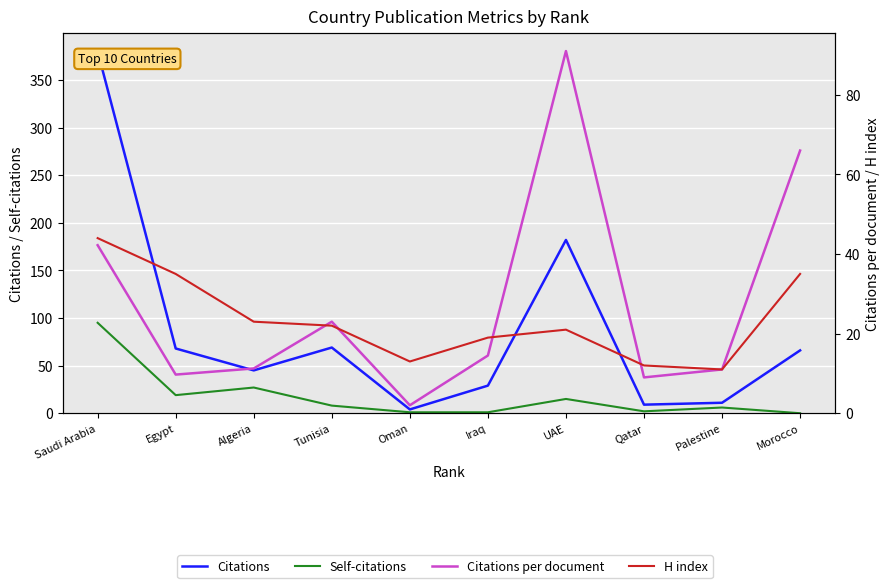

What is the difference between the highest and lowest values at Oman?

12.0